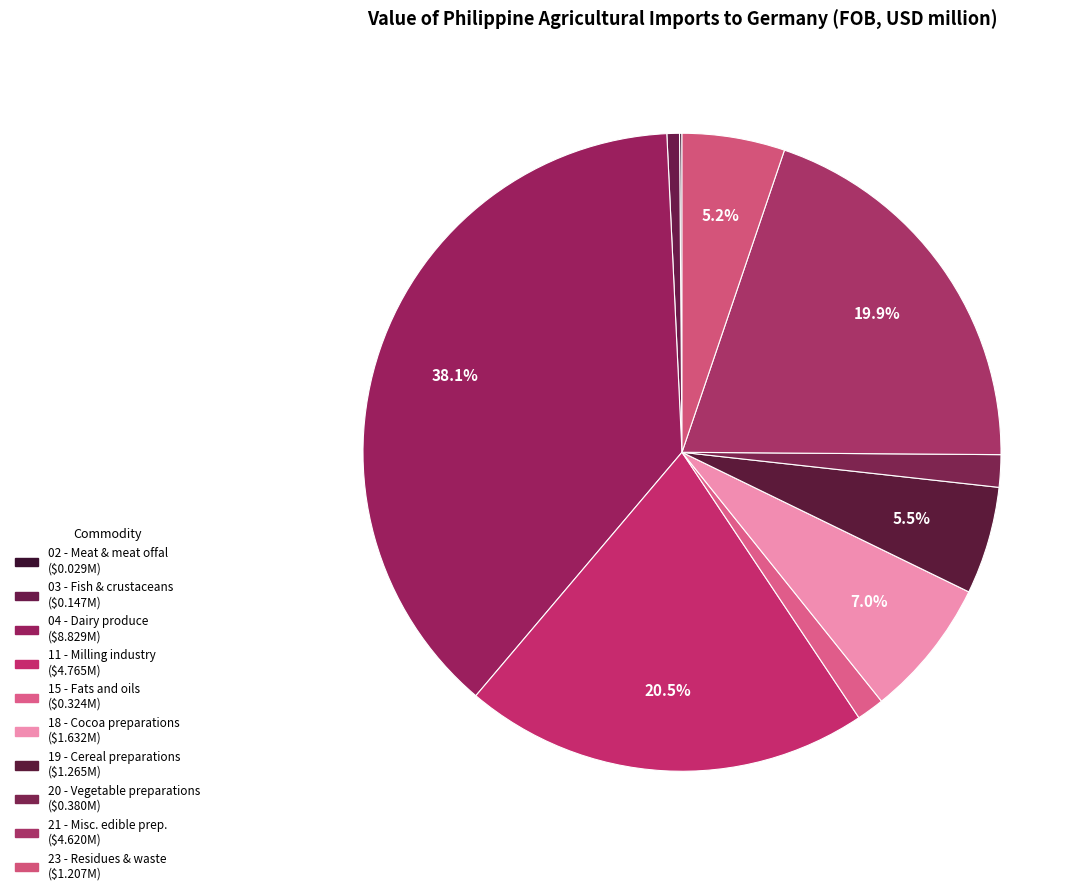

Is there any slice that represents more than half of the pie?

No